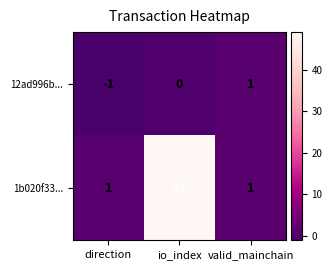

The 1b020f33... series shows 1 at valid_mainchain. True or false?

True